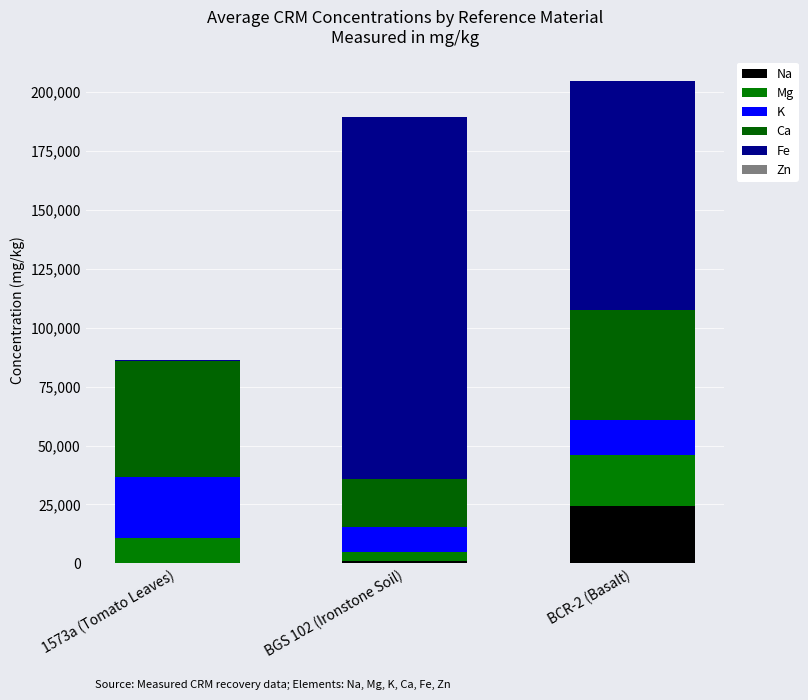

What position from the left is 1573a (Tomato Leaves)?

1